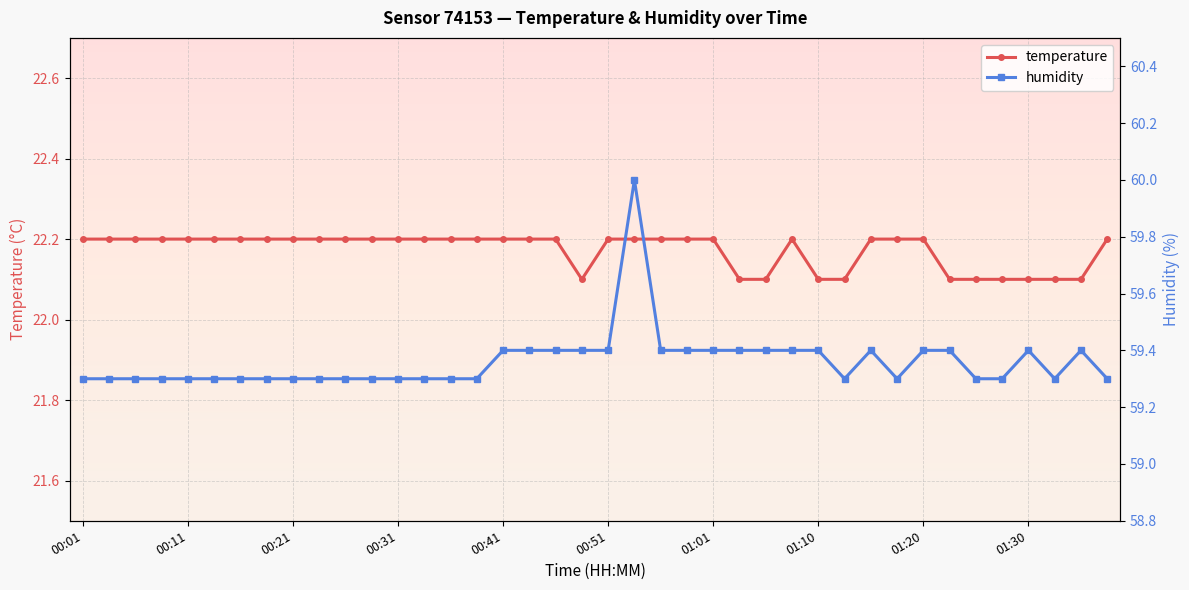

How many temperature values are between 22 and 23?

40